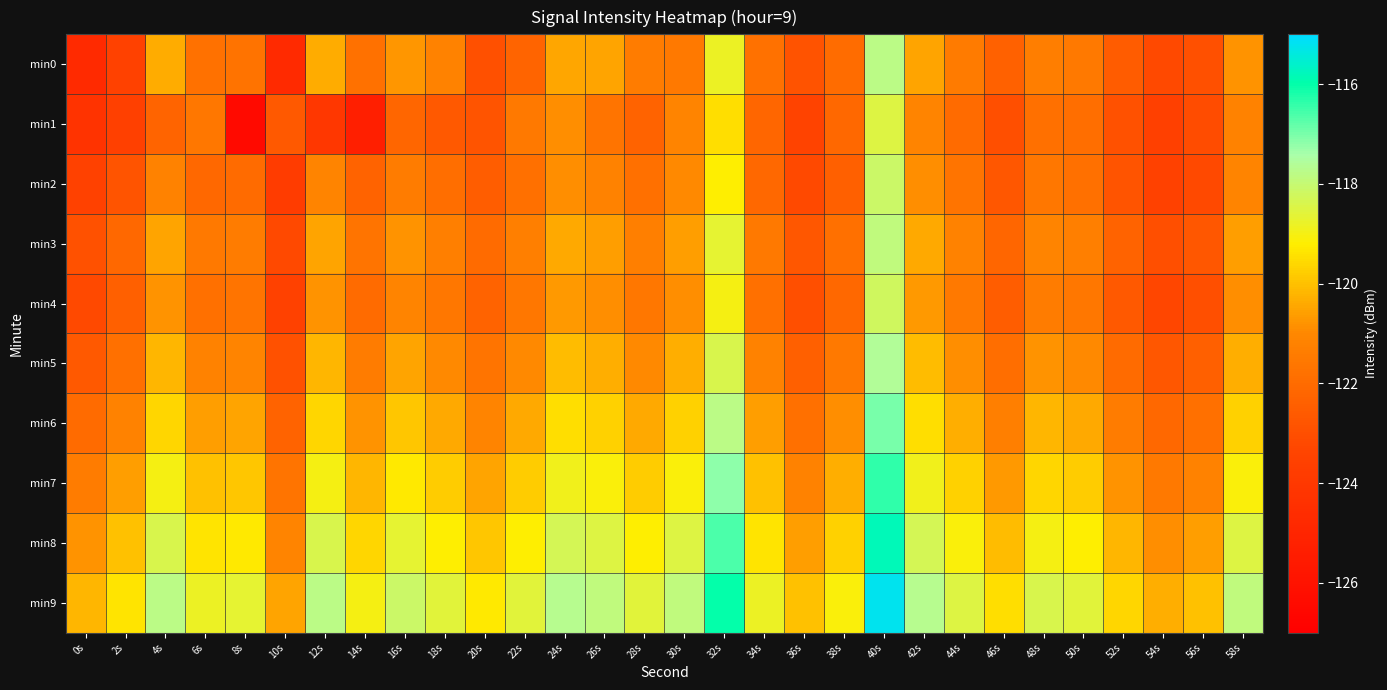

Reading left to right, what are all the values shown in this chart?

min0: 0s=-124.7	2s=-123.5	4s=-120.4	6s=-121.8	8s=-121.7	10s=-124.7	12s=-120.4	14s=-121.8	16s=-120.8	18s=-121.2	20s=-122.9	22s=-122.2	24s=-120.5	26s=-120.5	28s=-121.4	30s=-121.5	32s=-118.8	34s=-121.8	36s=-122.8	38s=-121.9	40s=-117.8	42s=-120.5	44s=-121.4	46s=-122.4	48s=-121.3	50s=-121.5	52s=-122.5	54s=-123.2	56s=-122.9	58s=-120.8
min1: 0s=-124.3	2s=-123.6	4s=-122.2	6s=-121.6	8s=-126.4	10s=-122.6	12s=-124.1	14s=-125.4	16s=-122.2	18s=-122.6	20s=-122.8	22s=-121.5	24s=-120.9	26s=-121.7	28s=-122.3	30s=-121.1	32s=-119.5	34s=-122.2	36s=-123.4	38s=-122.1	40s=-118.5	42s=-121.1	44s=-122.0	46s=-123.0	48s=-121.8	50s=-121.9	52s=-122.9	54s=-123.6	56s=-123.1	58s=-121.2
min2: 0s=-123.5	2s=-122.8	4s=-121.2	6s=-122.1	8s=-122.0	10s=-123.8	12s=-121.1	14s=-122.3	16s=-121.4	18s=-121.9	20s=-122.5	22s=-121.8	24s=-120.9	26s=-121.2	28s=-121.8	30s=-121.0	32s=-119.2	34s=-122.1	36s=-123.2	38s=-122.4	40s=-118.1	42s=-120.9	44s=-121.7	46s=-122.7	48s=-121.6	50s=-121.8	52s=-122.8	54s=-123.5	56s=-123.2	58s=-121.1
min3: 0s=-122.9	2s=-122.1	4s=-120.5	6s=-121.5	8s=-121.4	10s=-123.2	12s=-120.5	14s=-121.7	16s=-120.8	18s=-121.3	20s=-122.0	22s=-121.3	24s=-120.4	26s=-120.6	28s=-121.3	30s=-120.6	32s=-118.7	34s=-121.5	36s=-122.7	38s=-121.8	40s=-117.9	42s=-120.4	44s=-121.2	46s=-122.2	48s=-121.1	50s=-121.3	52s=-122.3	54s=-123.0	56s=-122.7	58s=-120.6
min4: 0s=-123.2	2s=-122.4	4s=-120.8	6s=-121.8	8s=-121.7	10s=-123.5	12s=-120.8	14s=-122.0	16s=-121.1	18s=-121.6	20s=-122.3	22s=-121.6	24s=-120.7	26s=-120.9	28s=-121.6	30s=-120.9	32s=-119.0	34s=-121.8	36s=-123.0	38s=-122.1	40s=-118.2	42s=-120.7	44s=-121.5	46s=-122.5	48s=-121.4	50s=-121.6	52s=-122.6	54s=-123.3	56s=-123.0	58s=-120.9
min5: 0s=-122.6	2s=-121.8	4s=-120.2	6s=-121.2	8s=-121.1	10s=-122.9	12s=-120.2	14s=-121.4	16s=-120.5	18s=-121.0	20s=-121.7	22s=-121.0	24s=-120.1	26s=-120.3	28s=-121.0	30s=-120.3	32s=-118.4	34s=-121.2	36s=-122.4	38s=-121.5	40s=-117.6	42s=-120.1	44s=-120.9	46s=-121.9	48s=-120.8	50s=-121.0	52s=-122.0	54s=-122.7	56s=-122.4	58s=-120.3
min6: 0s=-122.0	2s=-121.2	4s=-119.6	6s=-120.6	8s=-120.5	10s=-122.3	12s=-119.6	14s=-120.8	16s=-119.9	18s=-120.4	20s=-121.1	22s=-120.4	24s=-119.5	26s=-119.7	28s=-120.4	30s=-119.7	32s=-117.8	34s=-120.6	36s=-121.8	38s=-120.9	40s=-117.0	42s=-119.5	44s=-120.3	46s=-121.3	48s=-120.2	50s=-120.4	52s=-121.4	54s=-122.1	56s=-121.8	58s=-119.7
min7: 0s=-121.4	2s=-120.6	4s=-119.0	6s=-120.0	8s=-119.9	10s=-121.7	12s=-119.0	14s=-120.2	16s=-119.3	18s=-119.8	20s=-120.5	22s=-119.8	24s=-118.9	26s=-119.1	28s=-119.8	30s=-119.1	32s=-117.2	34s=-120.0	36s=-121.2	38s=-120.3	40s=-116.4	42s=-118.9	44s=-119.7	46s=-120.7	48s=-119.6	50s=-119.8	52s=-120.8	54s=-121.5	56s=-121.2	58s=-119.1
min8: 0s=-120.8	2s=-120.0	4s=-118.4	6s=-119.4	8s=-119.3	10s=-121.1	12s=-118.4	14s=-119.6	16s=-118.7	18s=-119.2	20s=-119.9	22s=-119.2	24s=-118.3	26s=-118.5	28s=-119.2	30s=-118.5	32s=-116.6	34s=-119.4	36s=-120.6	38s=-119.7	40s=-115.8	42s=-118.3	44s=-119.1	46s=-120.1	48s=-119.0	50s=-119.2	52s=-120.2	54s=-120.9	56s=-120.6	58s=-118.5
min9: 0s=-120.2	2s=-119.4	4s=-117.8	6s=-118.8	8s=-118.7	10s=-120.5	12s=-117.8	14s=-119.0	16s=-118.1	18s=-118.6	20s=-119.3	22s=-118.6	24s=-117.7	26s=-117.9	28s=-118.6	30s=-117.9	32s=-116.0	34s=-118.8	36s=-120.0	38s=-119.1	40s=-115.2	42s=-117.7	44s=-118.5	46s=-119.5	48s=-118.4	50s=-118.6	52s=-119.6	54s=-120.3	56s=-120.0	58s=-117.9